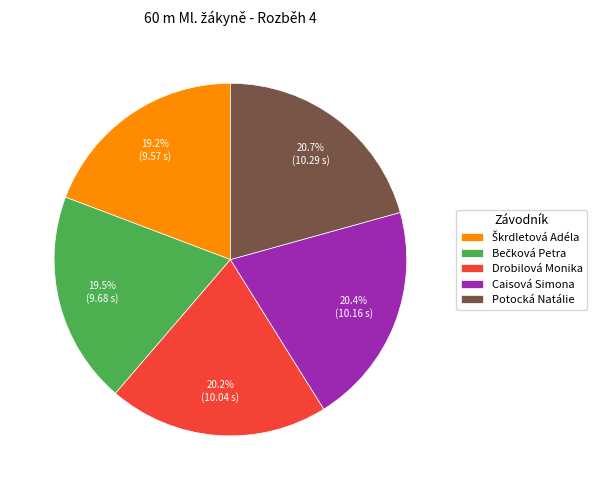

Count the number of slices in the pie.

5